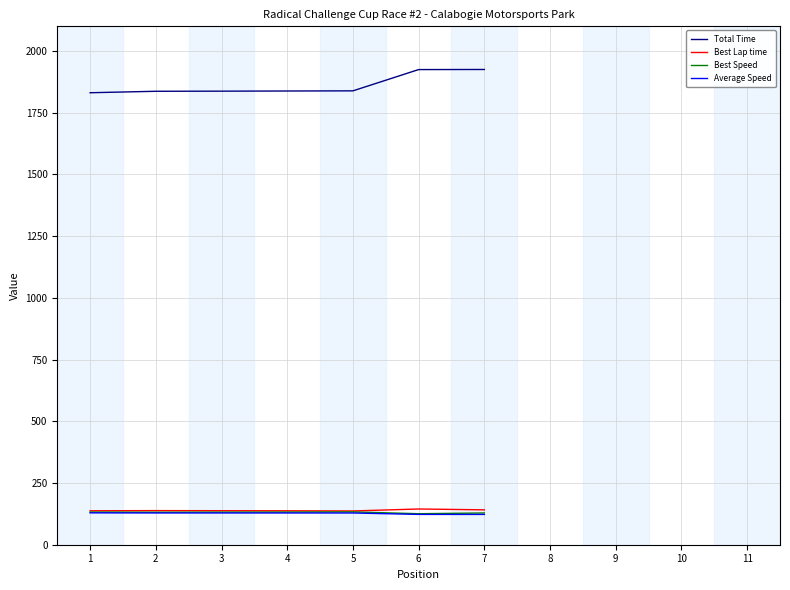

How many values in Best Lap time are above zero?

7